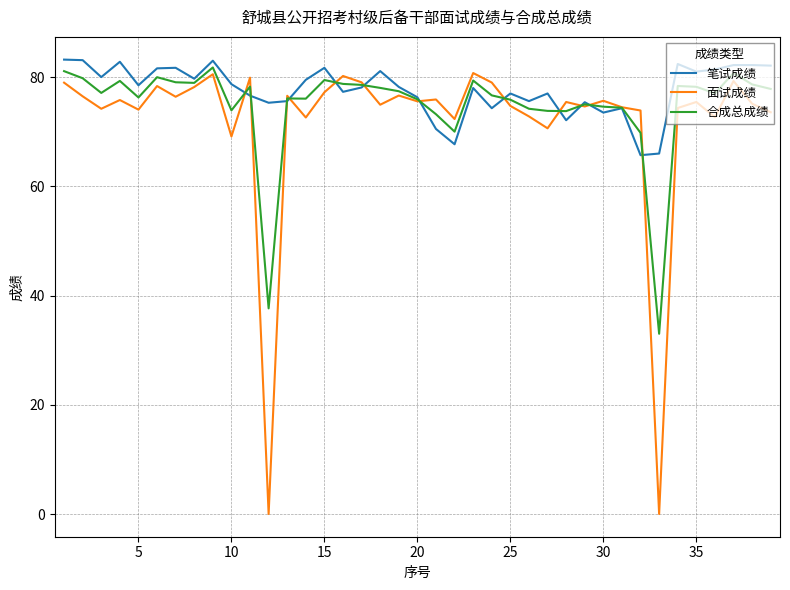

Which series has the largest range (max minus min)?

面试成绩